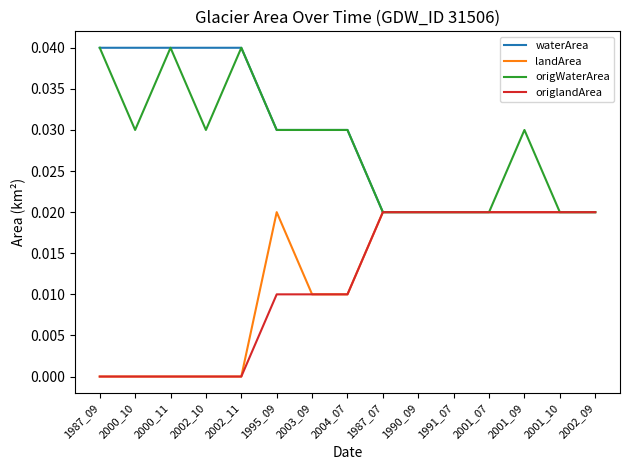

At how many categories does at least one series exceed 0?

15